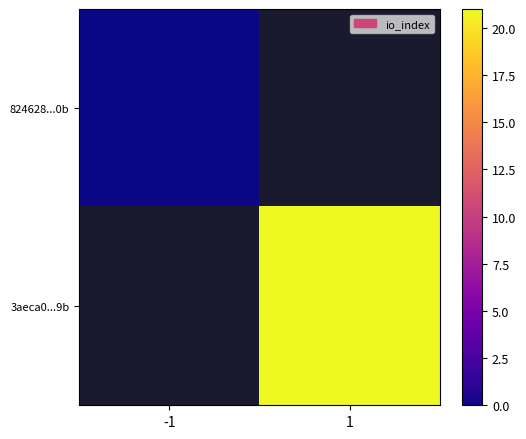

Which series has the largest range (max minus min)?

824628...0b